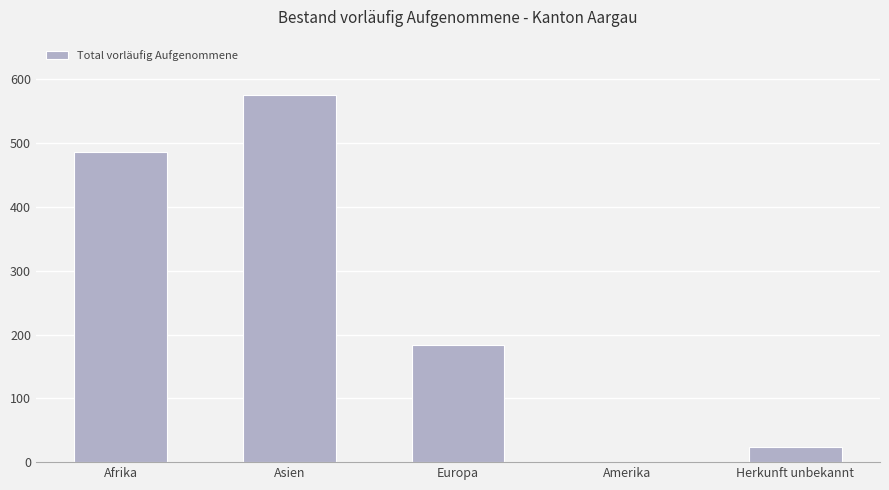

Reading right to left, transcribe all the data shown in this chart.

23	0	184	576	486